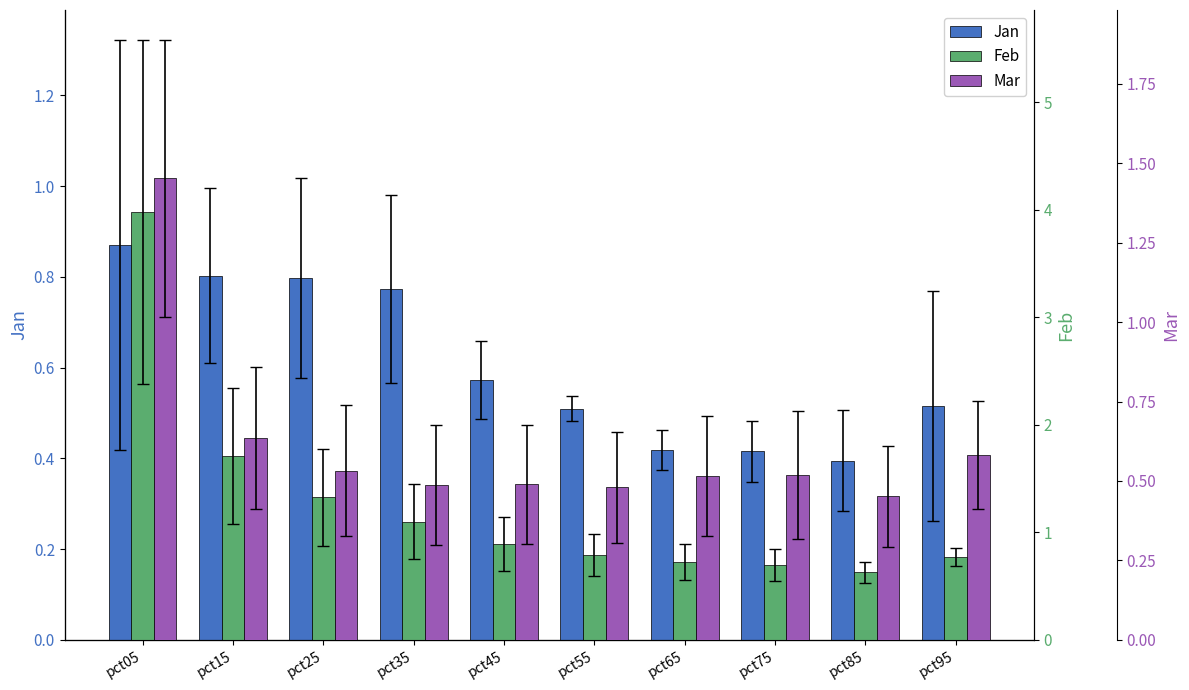

Reading left to right, what are all the values shown in this chart?

Jan: pct05=0.9	pct15=0.8	pct25=0.8	pct35=0.8	pct45=0.6	pct55=0.5	pct65=0.4	pct75=0.4	pct85=0.4	pct95=0.5
Feb: pct05=4.0	pct15=1.7	pct25=1.3	pct35=1.1	pct45=0.9	pct55=0.8	pct65=0.7	pct75=0.7	pct85=0.6	pct95=0.8
Mar: pct05=1.5	pct15=0.6	pct25=0.5	pct35=0.5	pct45=0.5	pct55=0.5	pct65=0.5	pct75=0.5	pct85=0.5	pct95=0.6